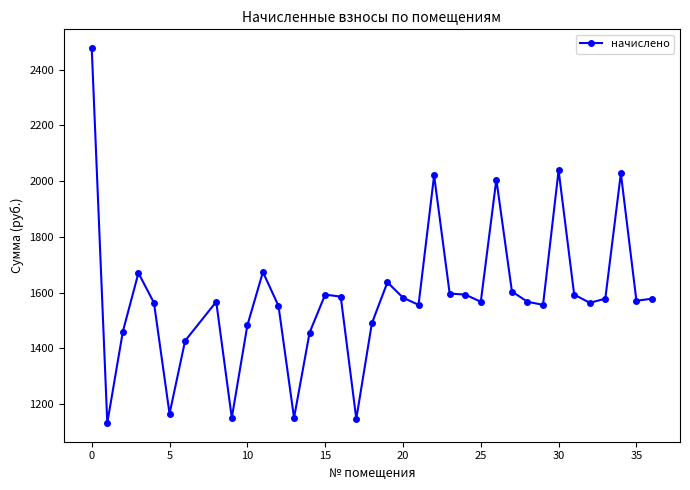

True or false: the data has more than 1 interior local peaks.

True